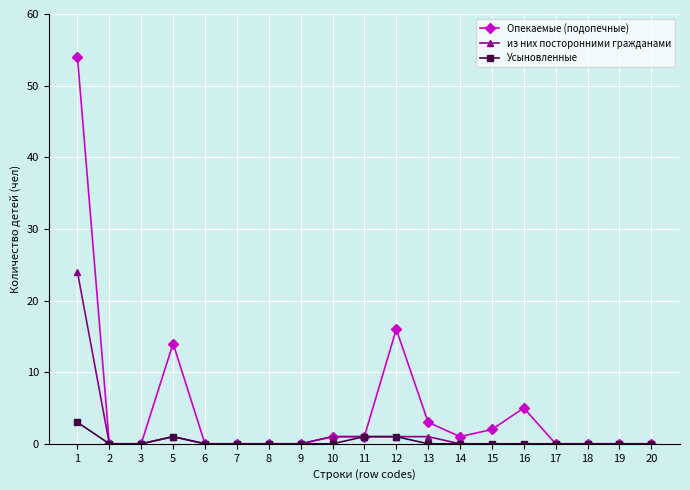

Which series changed the most between 1 and 13?

Опекаемые (подопечные)